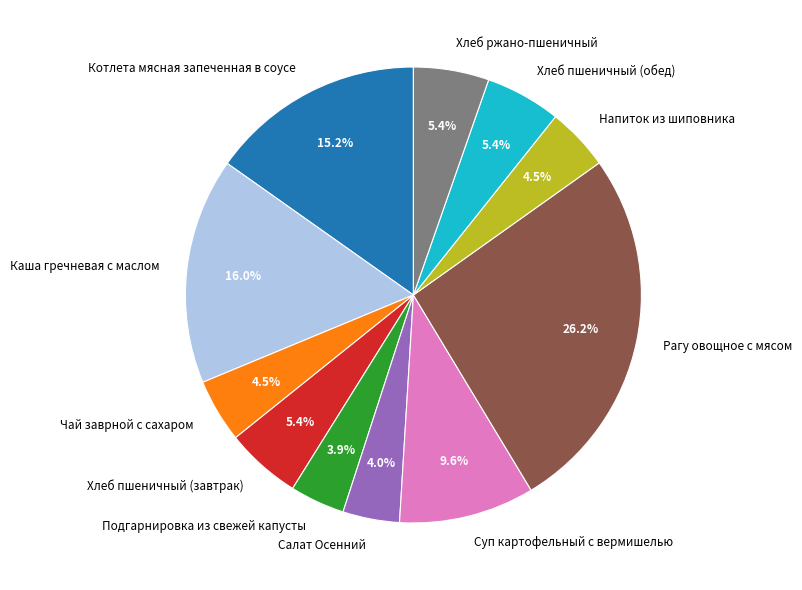

Which slice is the largest?

Рагу овощное с мясом